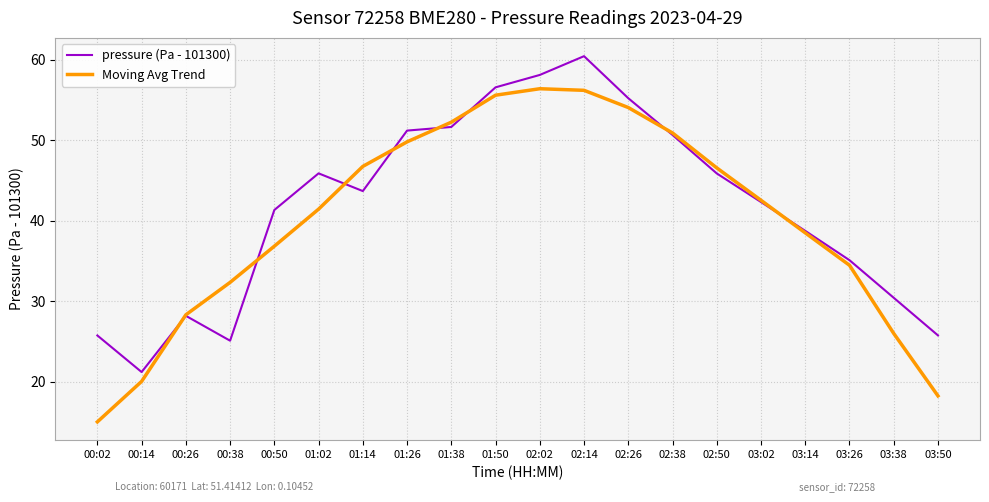

Is the value of pressure (Pa - 101300) at 02:02 greater than the value of Moving Avg Trend at 01:38?

Yes